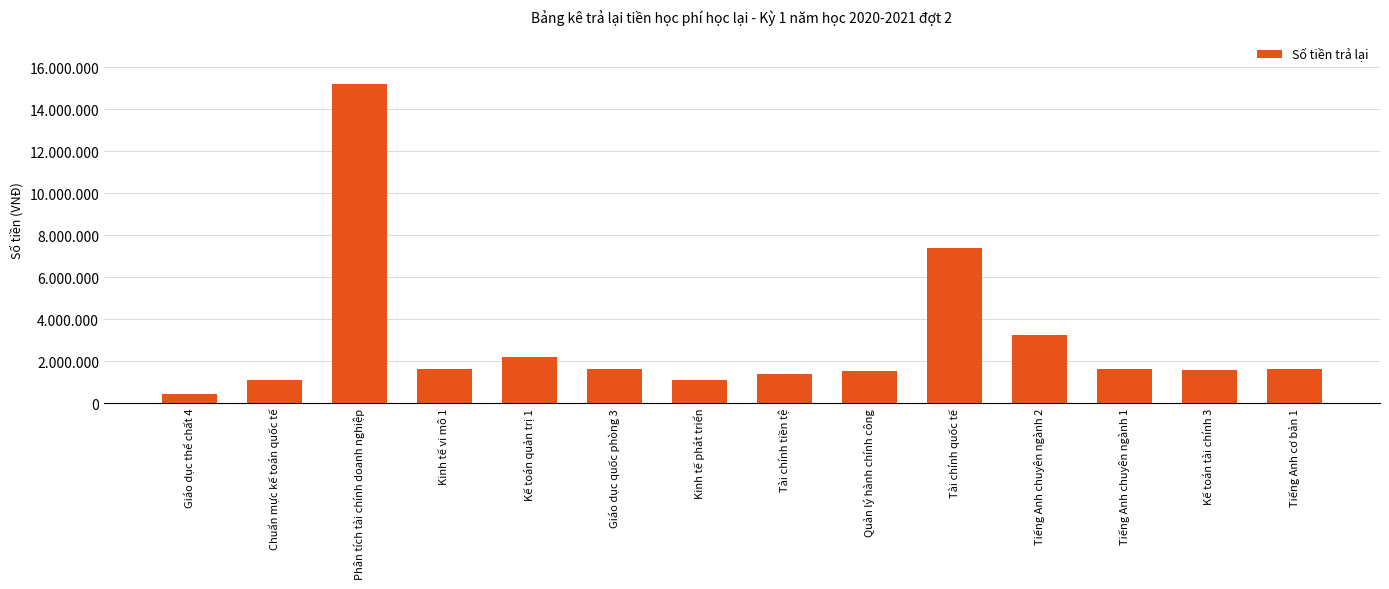

Approximately how many times larger is the value at Kế toán tài chính 3 compared to Tiếng Anh chuyên ngành 2?

0.5